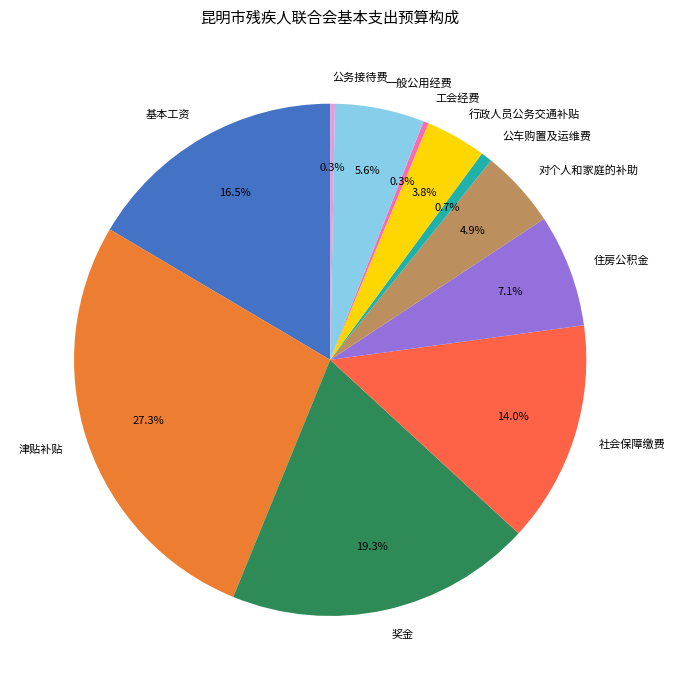

To the nearest percent, what percentage of the pie is 行政人员公务交通补贴?

4%